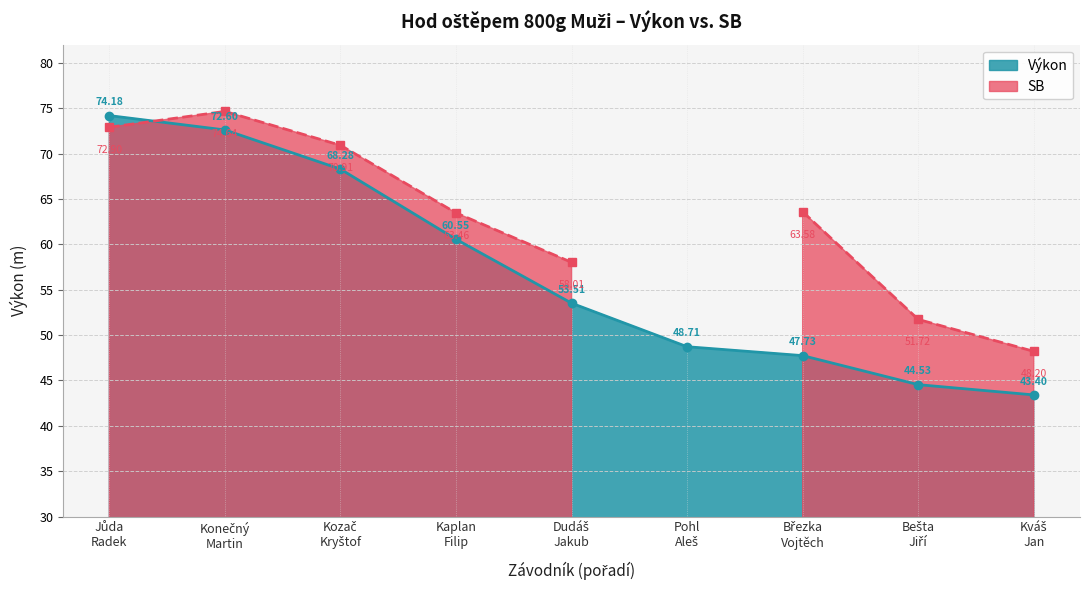

The value at Pohl
Aleš is 66.0. True or false?

False